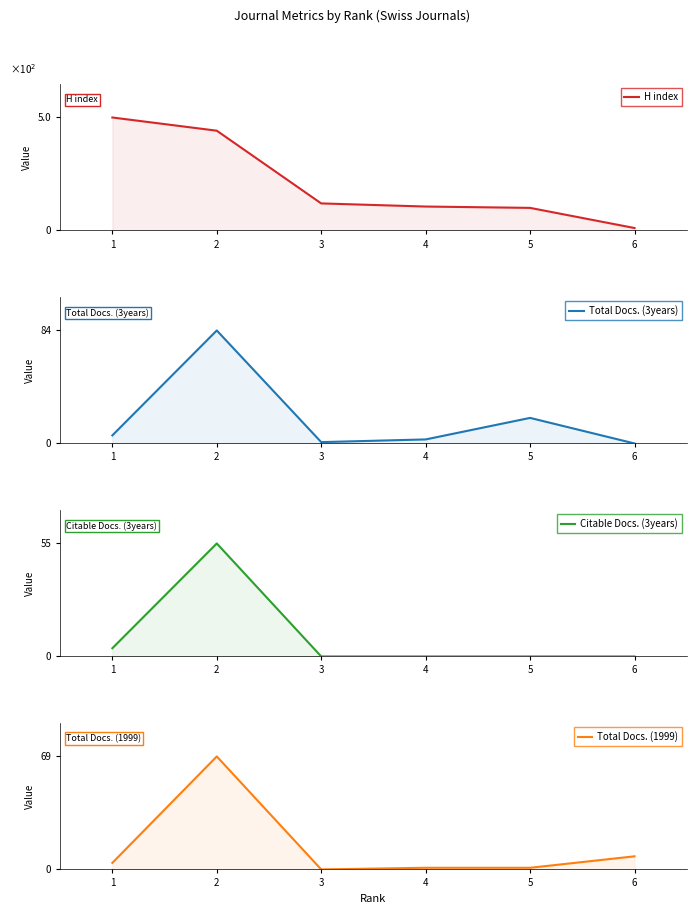

Does the chart have visible grid lines?

No